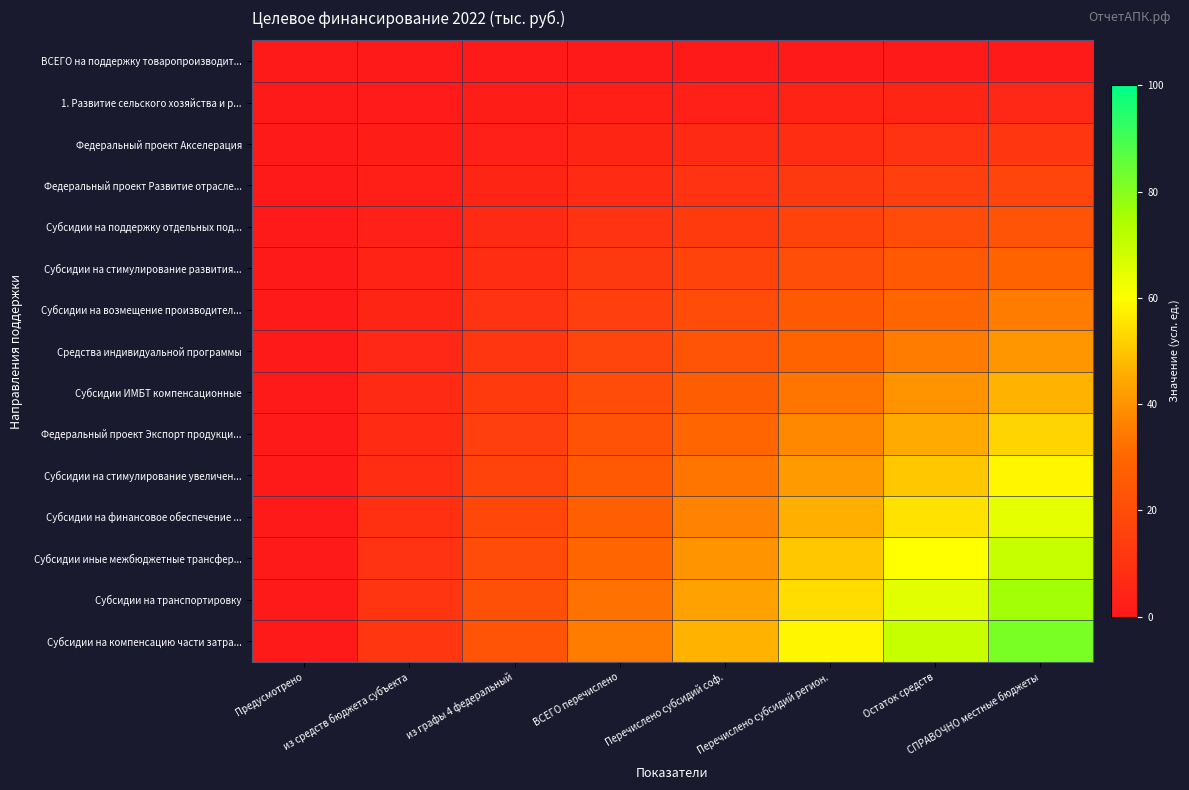

Rank the series by their maximum value, from highest to lowest.

Субсидии на компенсацию части затра..., Субсидии на транспортировку, Субсидии иные межбюджетные трансфер..., Субсидии на финансовое обеспечение ..., Субсидии на стимулирование увеличен..., Федеральный проект Экспорт продукци..., Субсидии ИМБТ компенсационные, Средства индивидуальной программы, Субсидии на возмещение производител..., Субсидии на стимулирование развития..., Субсидии на поддержку отдельных под..., Федеральный проект Развитие отрасле..., Федеральный проект Акселерация, 1. Развитие сельского хозяйства и р..., ВСЕГО на поддержку товаропроизводит...